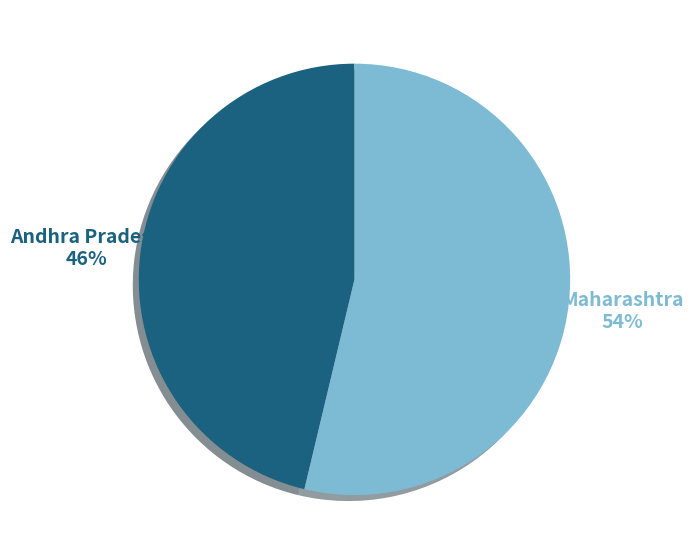

To the nearest percent, what is the average slice percentage?

50%